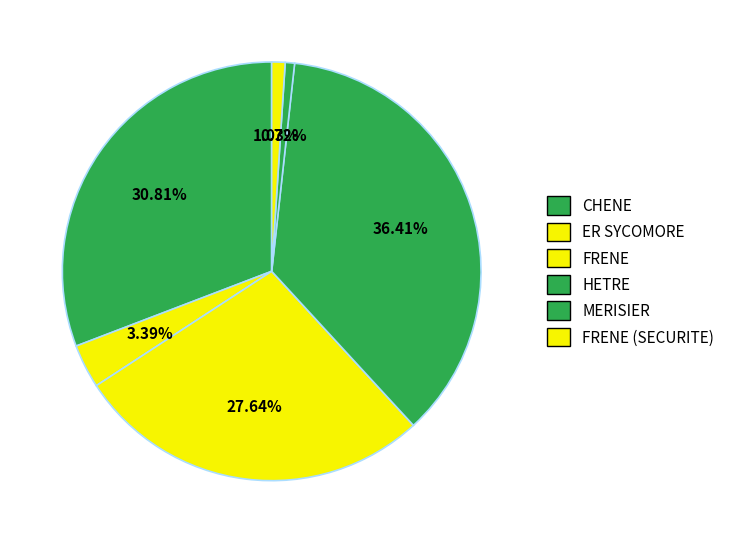

Count the number of slices in the pie.

6